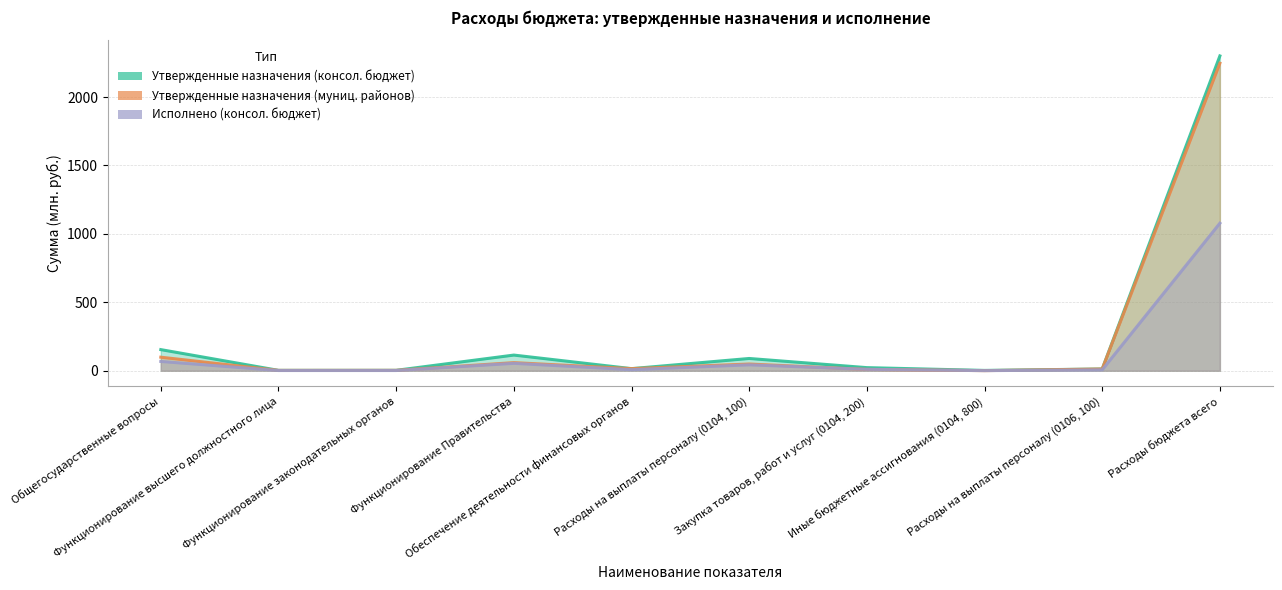

What is the value of the Утвержденные назначения (муниц. районов) point at the 2nd from the left?

2.6